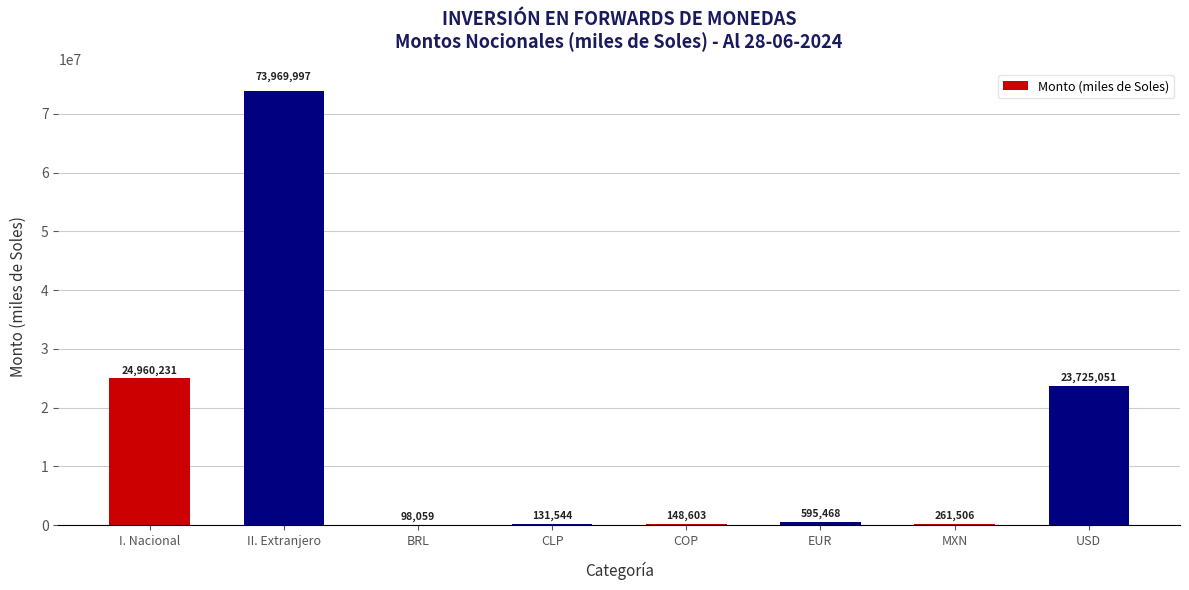

Which category has the highest value across all series?

II. Extranjero